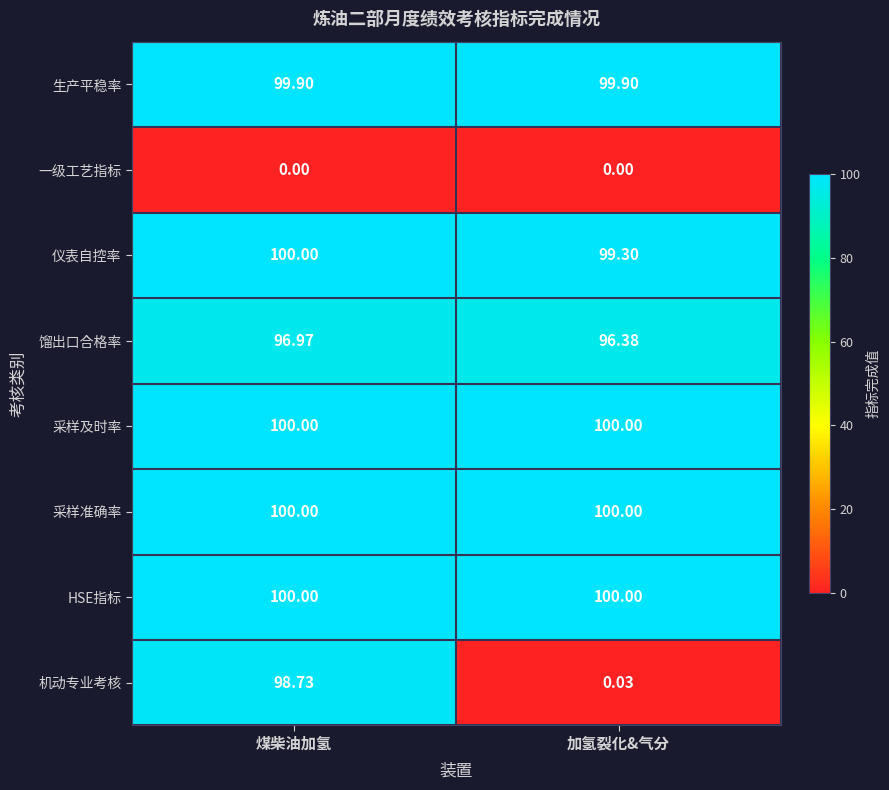

Is the value of 采样及时率 at 煤柴油加氢 greater than the value of 一级工艺指标 at 煤柴油加氢?

Yes